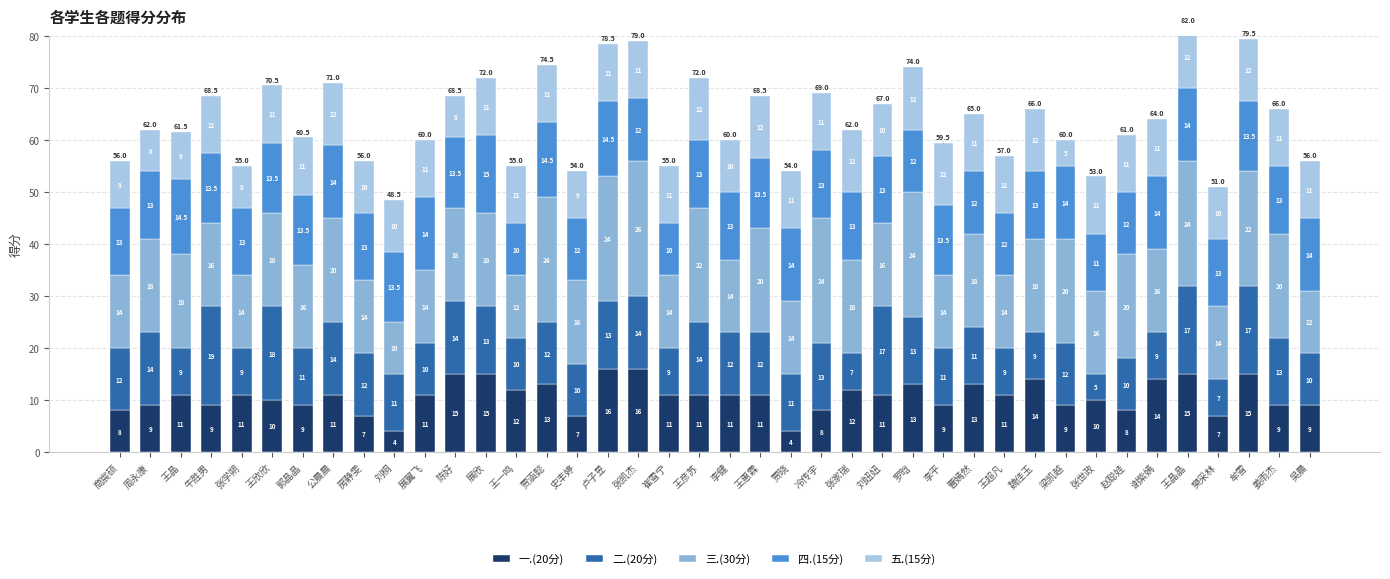

At 王晶晶, list the series in order from smallest to largest.

五.(15分), 四.(15分), 一.(20分), 二.(20分), 三.(30分)